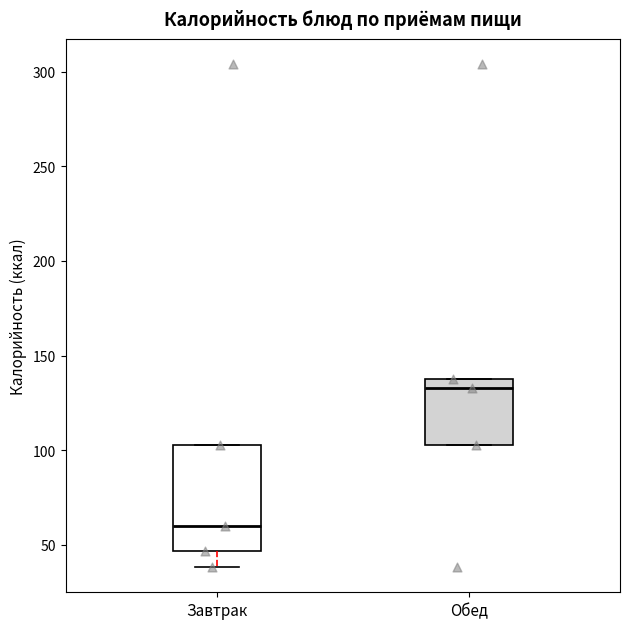

Reading left to right, transcribe this box plot: for each box, give where its median line is, the range the box spans, and where its two whiskers end, as read against the y-axis. The values are not printed on the chart, so give them approximately, as read against the axis.

Завтрак: median 60, box 45 to 105, whiskers 40 to 105
Обед: median 135 (just below the box's upper edge), box 105 to 135, whiskers 105 to 135